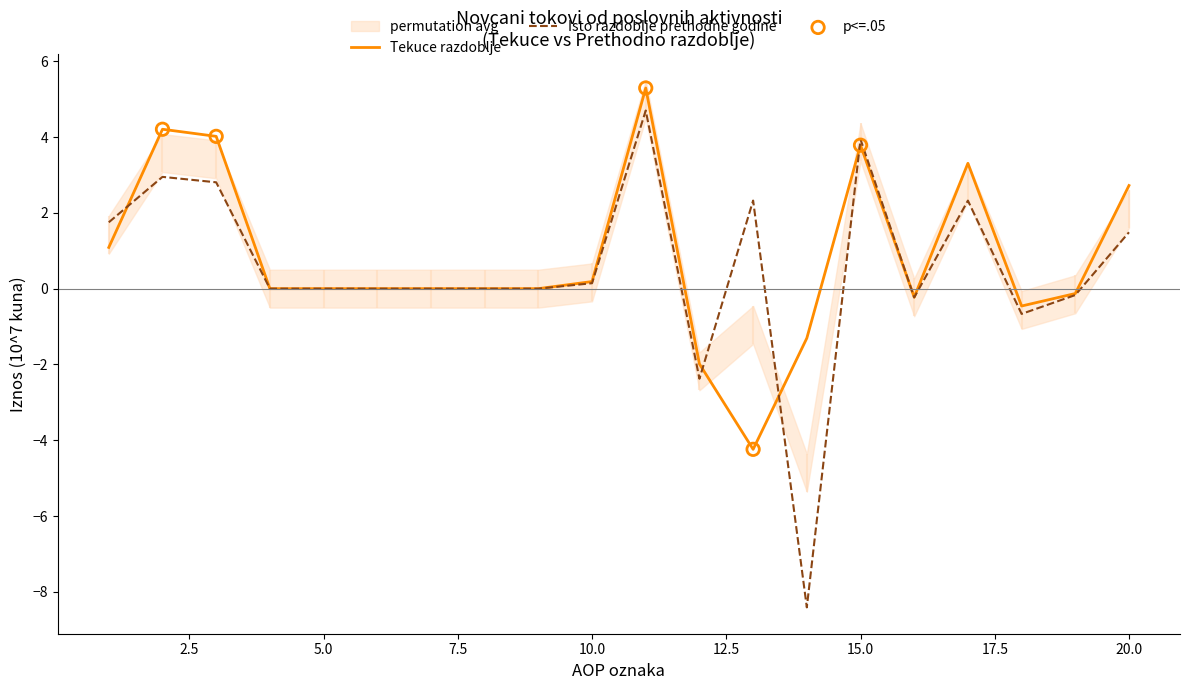

At how many categories does at least one series exceed 4?

3